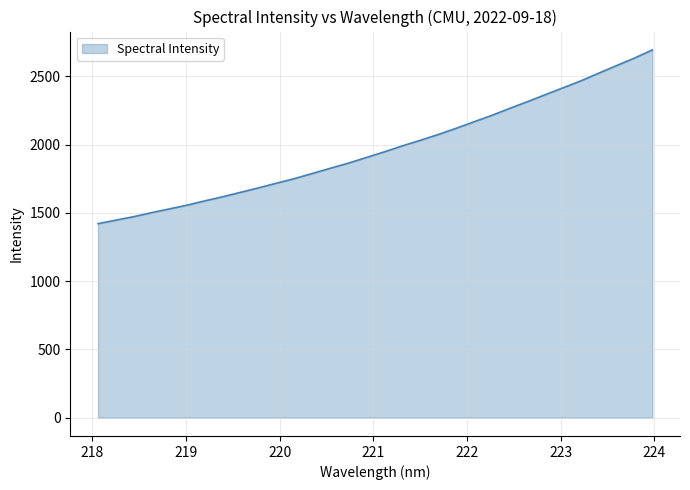

What is the smallest value displayed?

1420.5